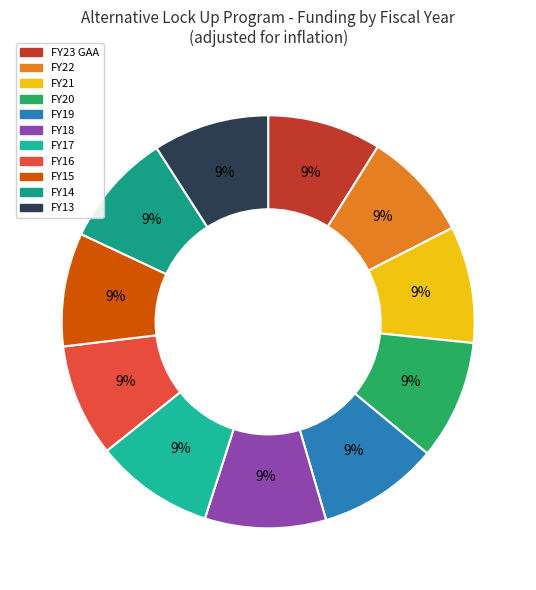

The FY15 slice represents 14% of the pie. True or false?

False